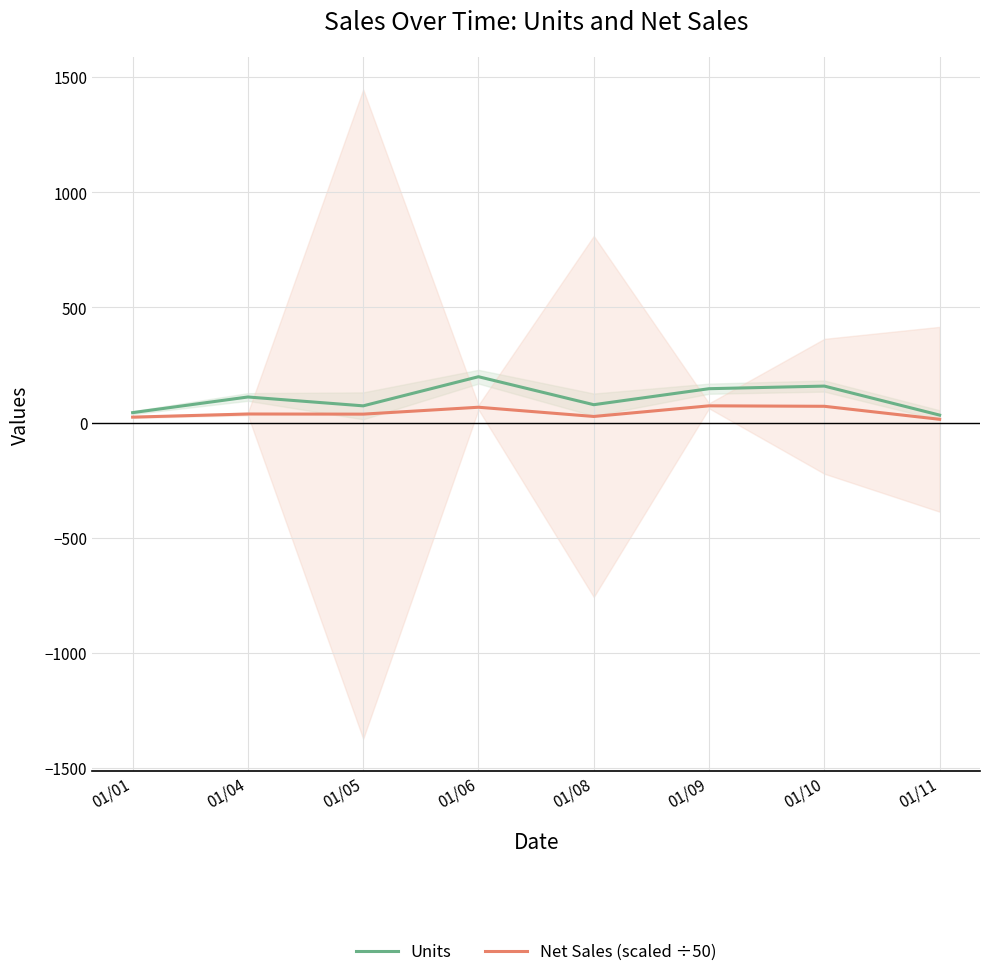

List the labels in order of Net Sales (scaled ÷50) value, largest first.

01/09, 01/10, 01/06, 01/04, 01/05, 01/08, 01/01, 01/11